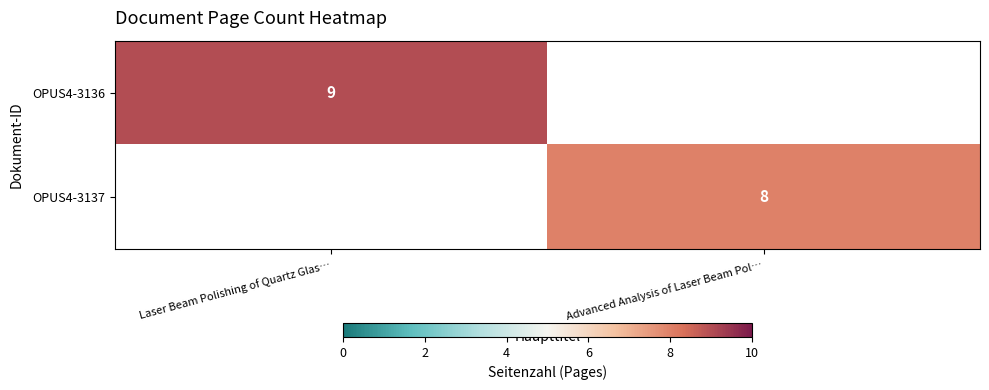

The OPUS4-3137 series shows 8 at Advanced Analysis of Laser Beam Pol…. True or false?

True